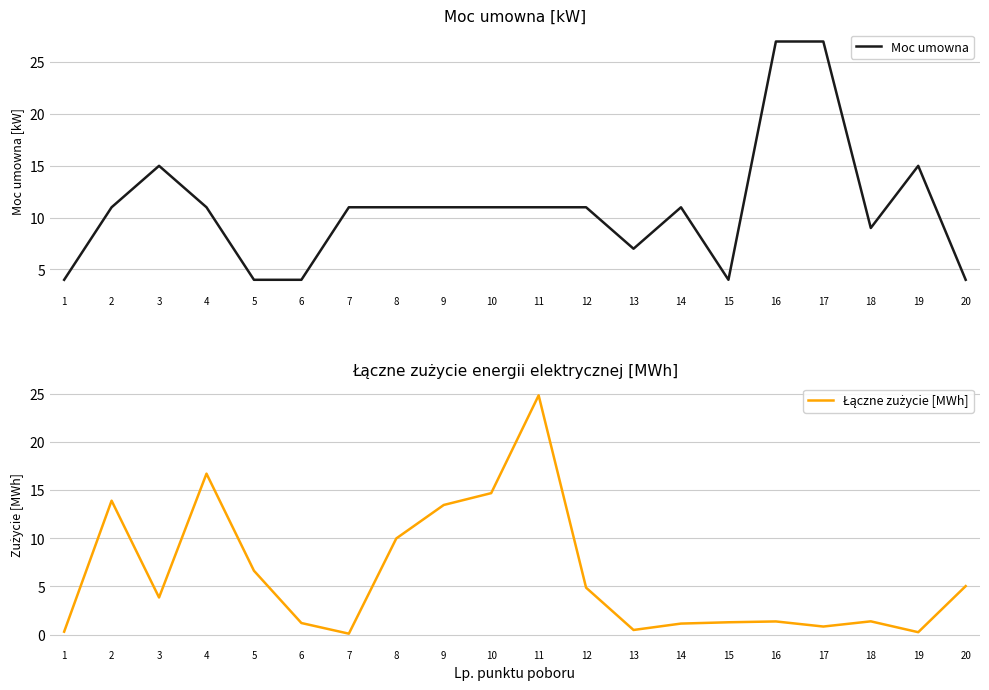

Where do Łączne zużycie [MWh] and Moc umowna first cross each other?

1 and 2